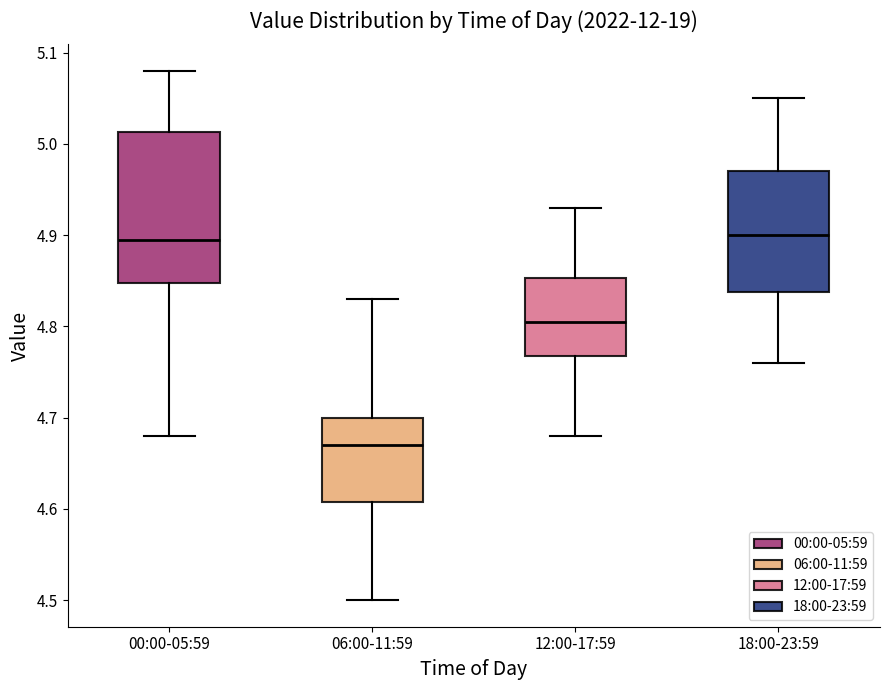

Which box's median line is the lowest?

06:00-11:59